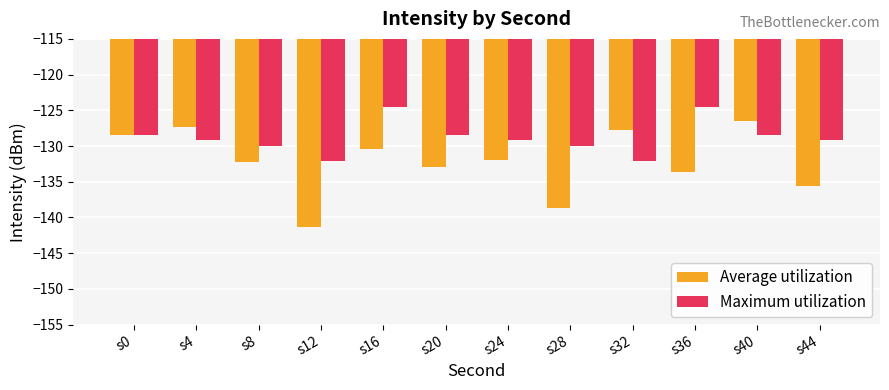

What is the difference between the highest and lowest values at s12?

9.2